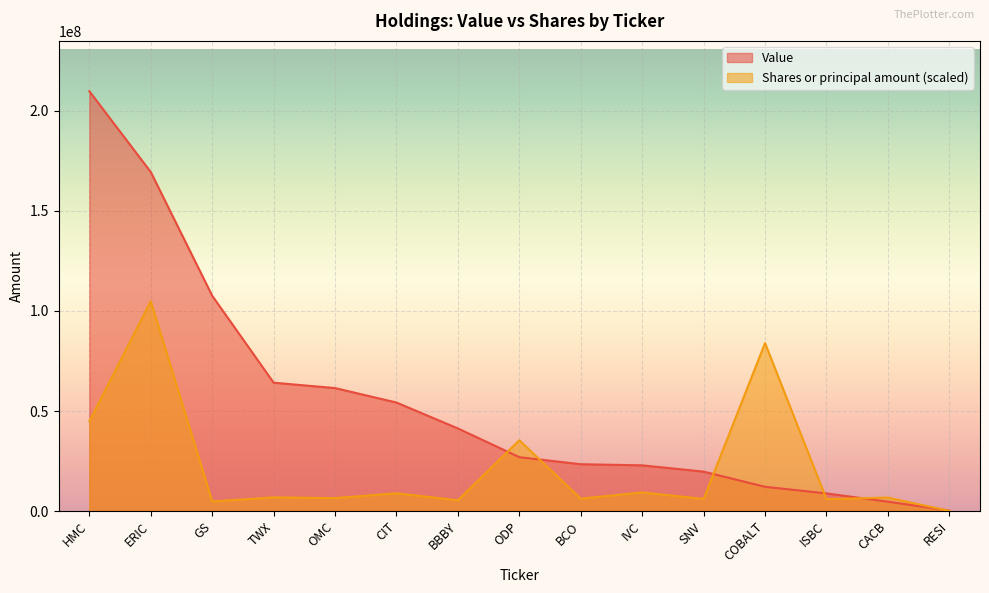

Which series ends up on top after the final intersection of Value and Shares or principal amount?

Value